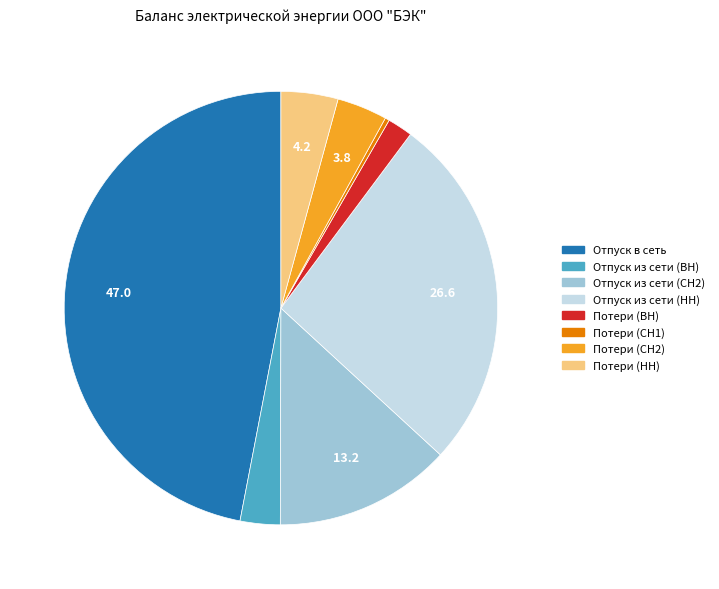

How many segments does this pie chart have?

8